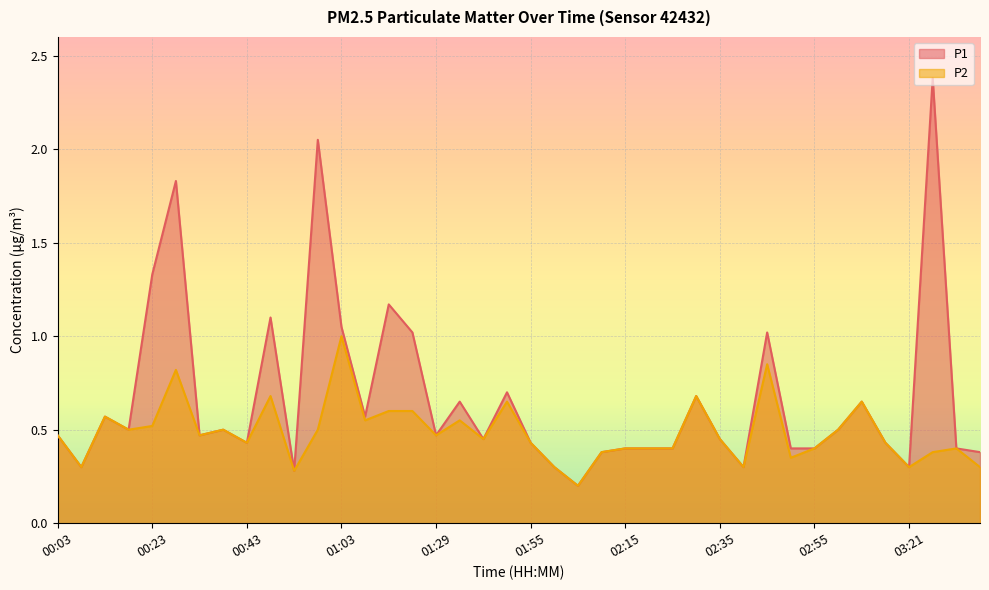

How many lines are shown in the chart?

2